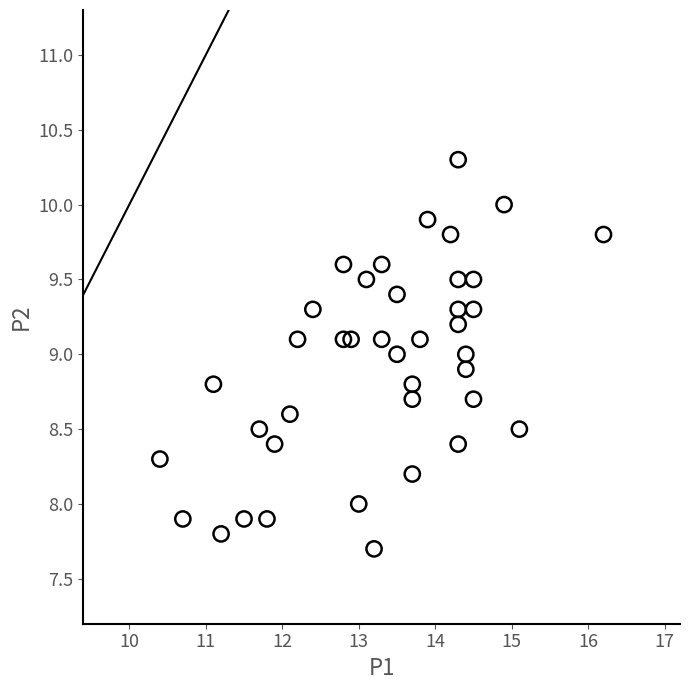

What is the range of X values (max minus min)?

5.8